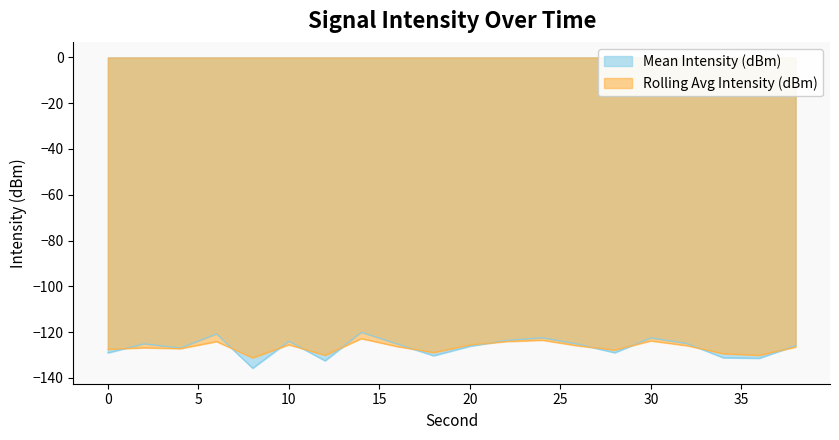

What is the highest value of the Mean Intensity (dBm) series?

-120.0